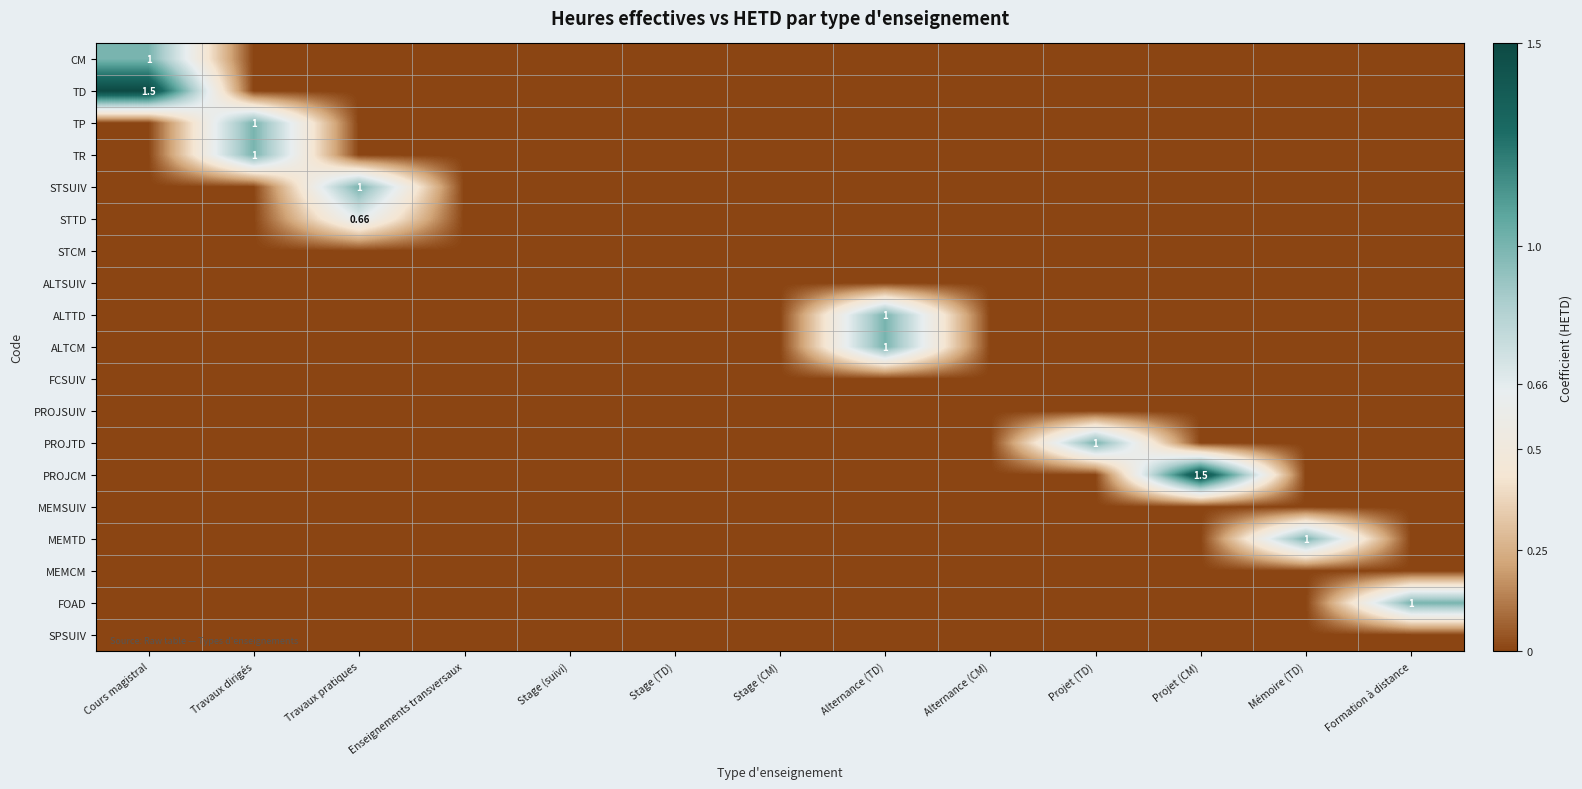

The value of SPSUIV at Formation à distance is 0.0. True or false?

True